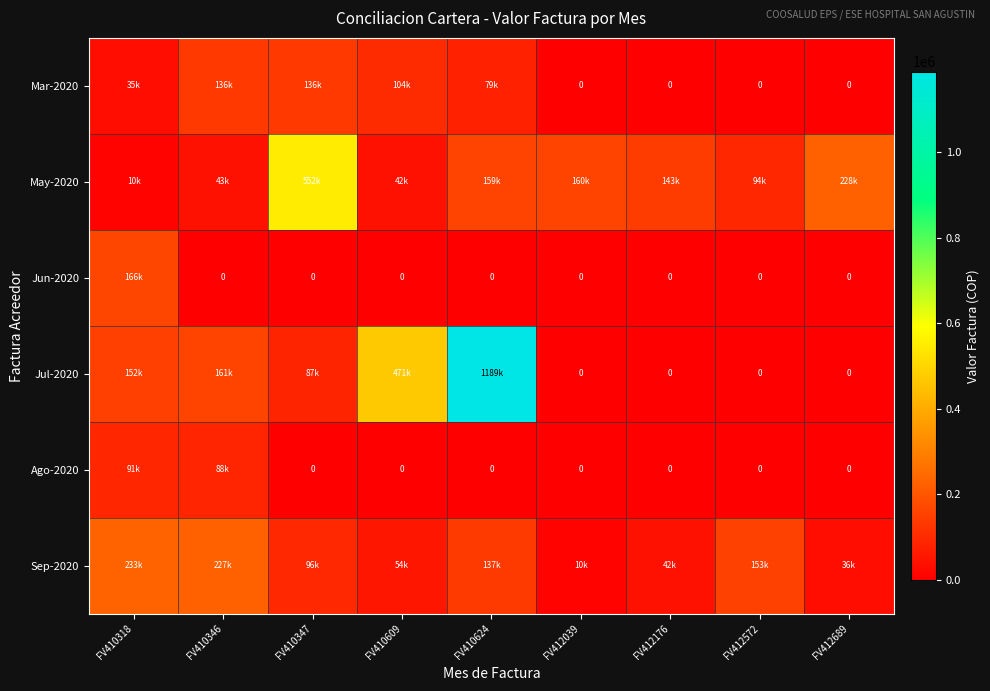

At which category is the sum across all series the highest?

FV410624